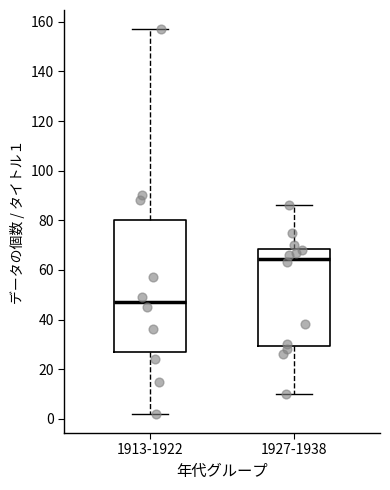

Reading left to right, transcribe this box plot: for each box, give where its median line is, the range the box spans, and where its two whiskers end, as read against the y-axis. The values are not printed on the chart, so give them approximately, as read against the axis.

1913-1922: median 48, box 28 to 80, whiskers 2 to 158
1927-1938: median 64, box 30 to 68, whiskers 10 to 86